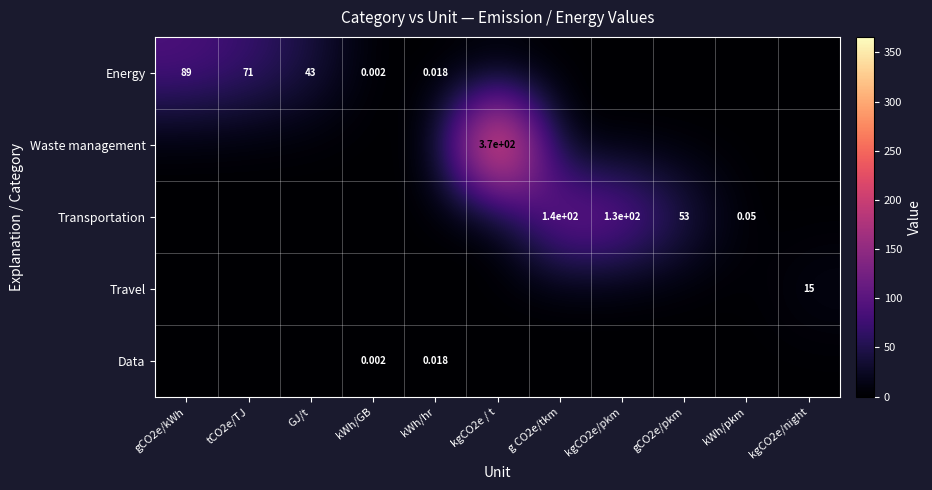

Read the Transportation value at g CO2e/tkm.

141.5